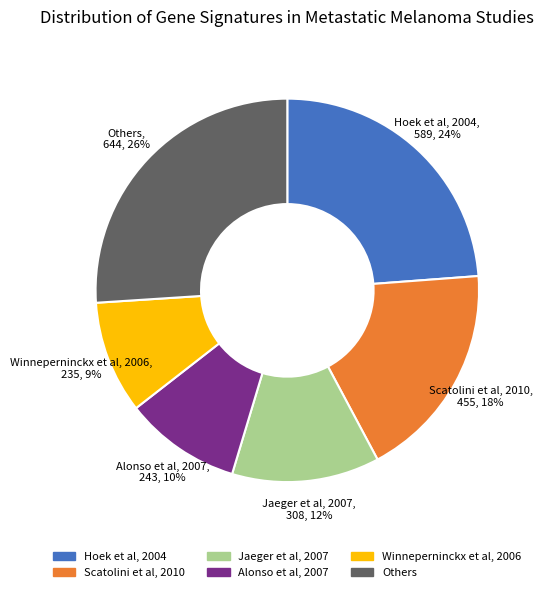

Do Scatolini et al, 2010 and Alonso et al, 2007 together represent more than half of the pie?

No